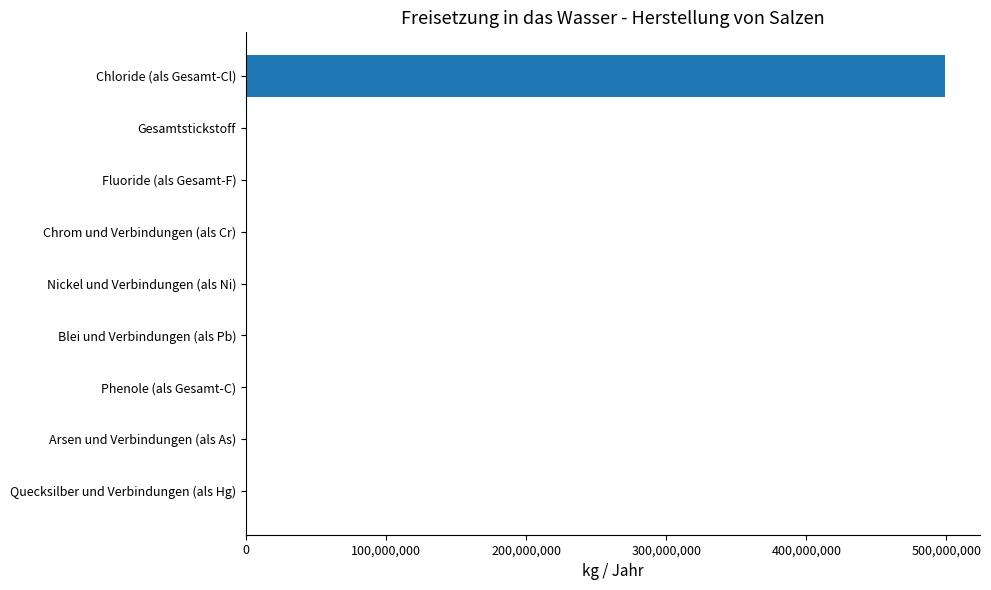

Which has a higher value, Arsen und Verbindungen (als As) or Chloride (als Gesamt-Cl)?

Chloride (als Gesamt-Cl)